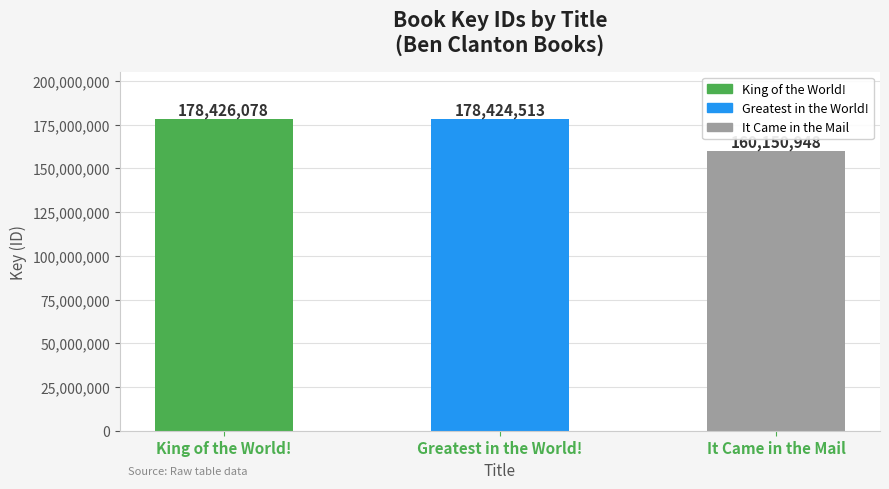

What is the change in value from King of the World! to It Came in the Mail?

-18275130